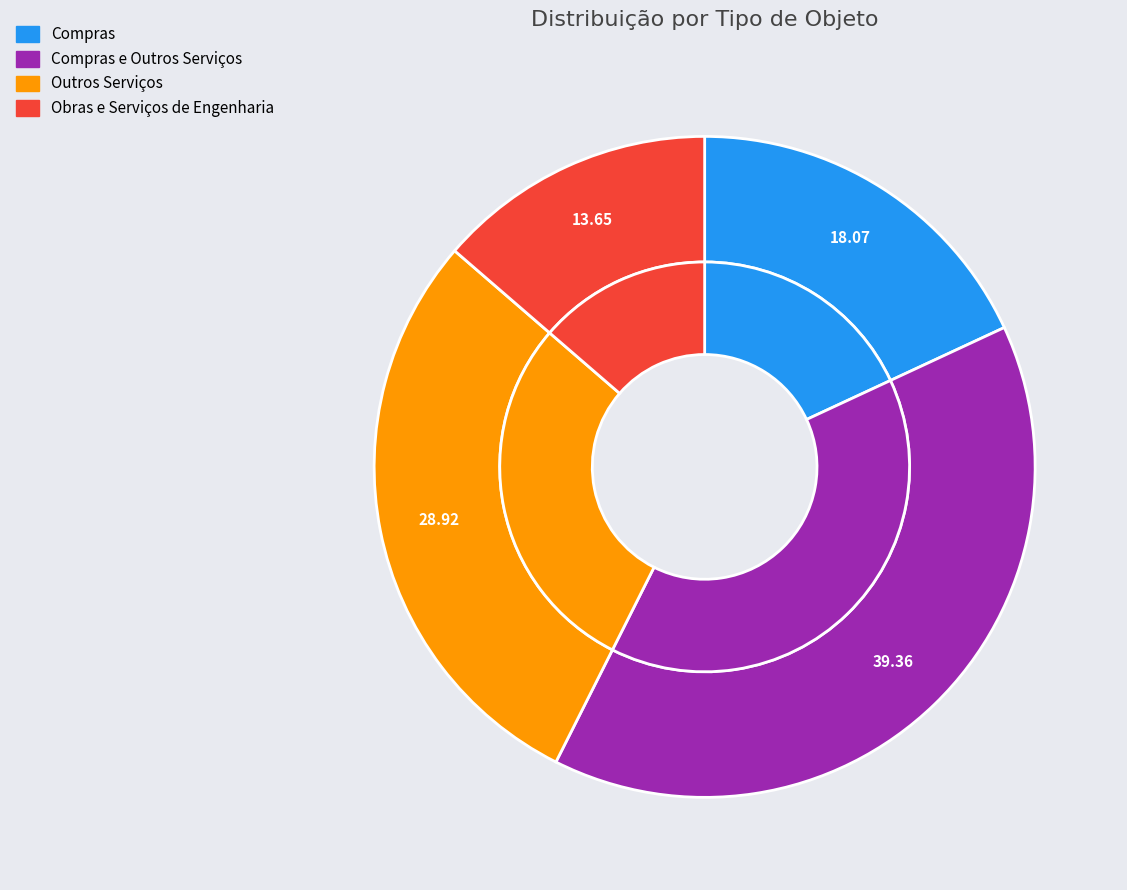

How much of the chart is everything except Obras e Serviços de Engenharia?

86.3%